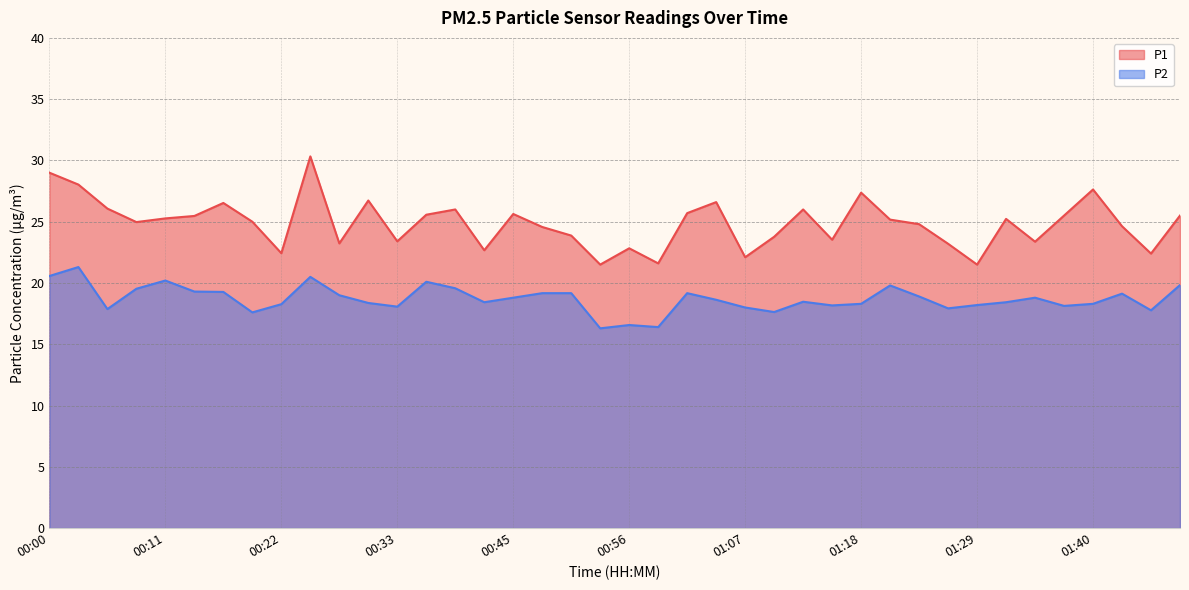

Reading left to right, transcribe all the data shown in this chart.

P1: 29.0	28.0	26.1	25.0	25.3	25.5	26.5	25.0	22.4	30.3	23.2	26.7	23.4	25.6	26.0	22.7	25.6	24.6	23.9	21.5	22.8	21.6	25.7	26.6	22.1	23.8	26.0	23.5	27.4	25.2	24.8	23.2	21.5	25.2	23.4	25.5	27.6	24.6	22.4	25.5
P2: 20.6	21.3	17.9	19.5	20.2	19.3	19.3	17.6	18.3	20.5	19.0	18.4	18.1	20.1	19.6	18.4	18.8	19.2	19.2	16.3	16.6	16.4	19.2	18.6	18.0	17.6	18.5	18.2	18.3	19.8	18.9	17.9	18.2	18.4	18.8	18.1	18.3	19.1	17.8	19.8